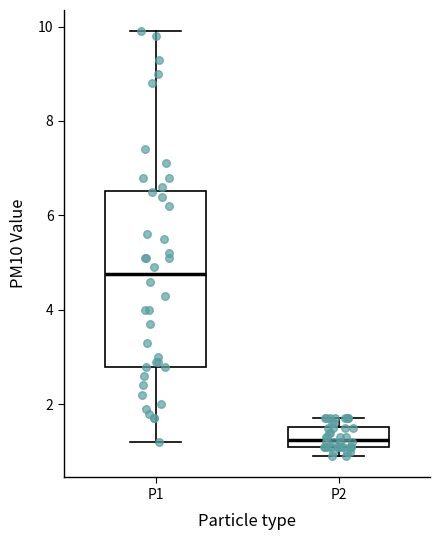

Where is the lower edge of the box for P2 on the y-axis? The values are not printed on the chart, so give them approximately, as read against the axis.

1.2